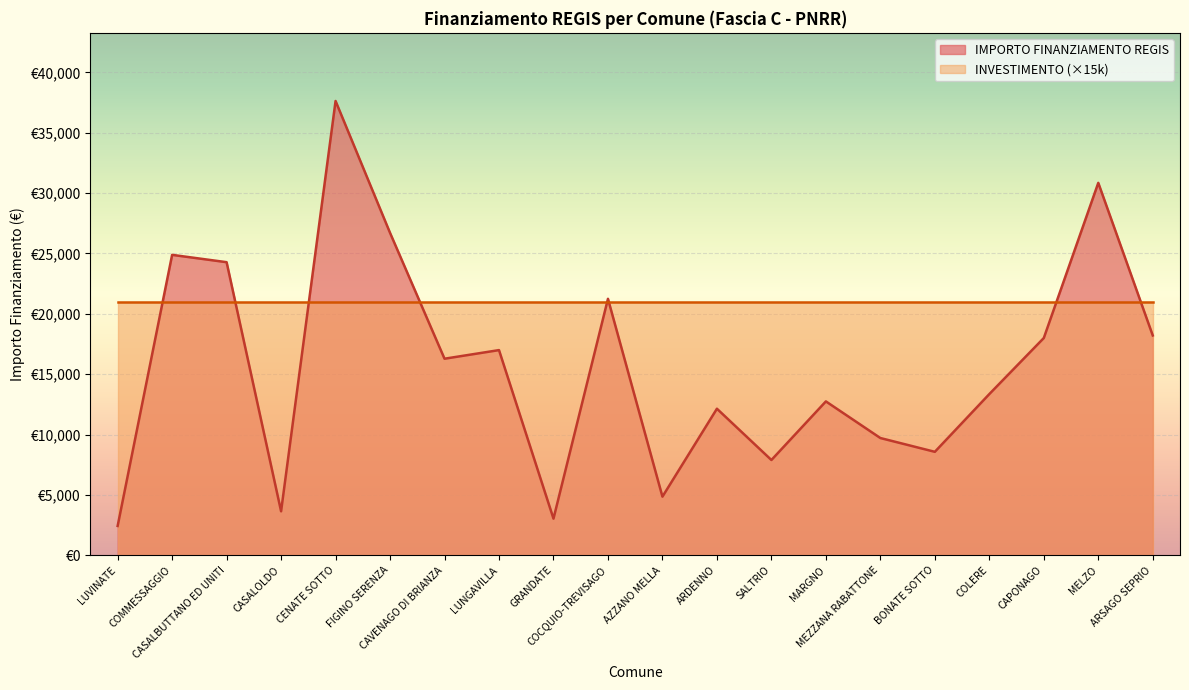

What is the difference between the values at MARGNO and COCQUIO-TREVISAGO?

8498